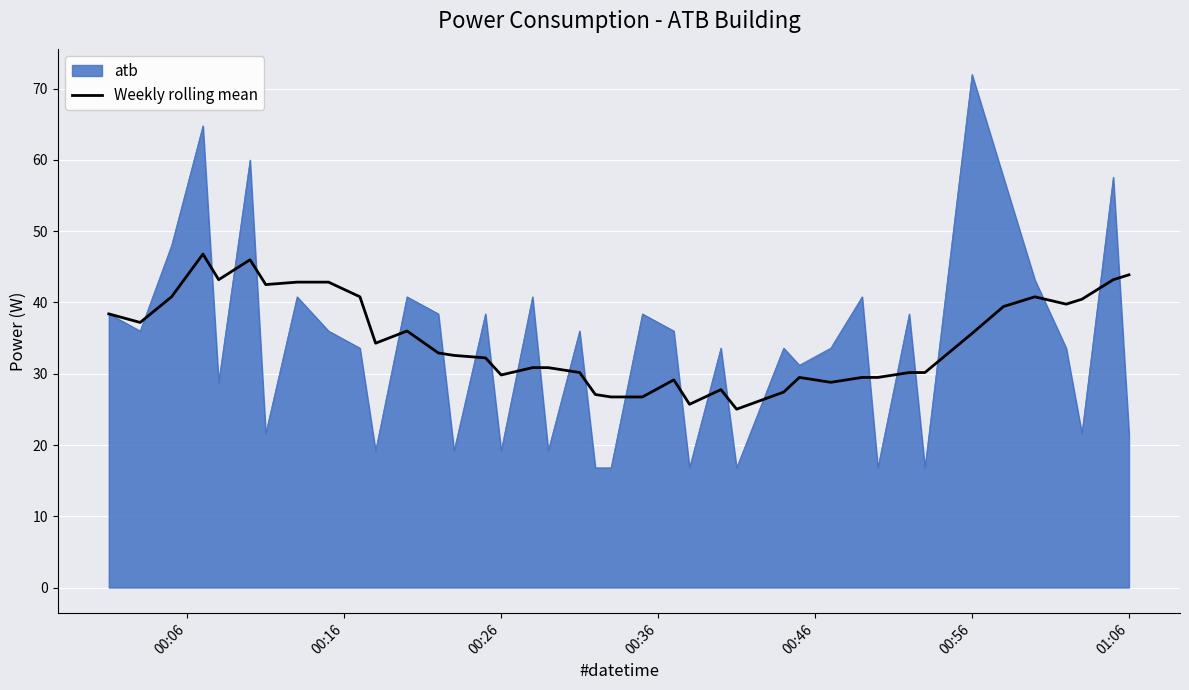

List the series in order of their peak value, highest first.

atb, Weekly rolling mean